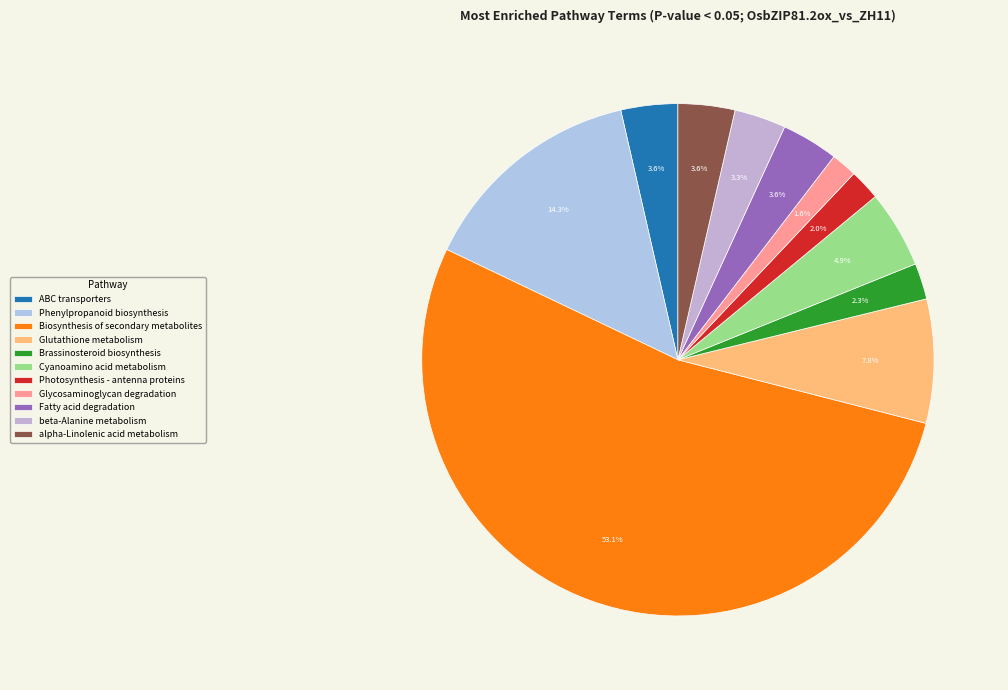

Which slice represents more than half of the pie?

Biosynthesis of secondary metabolites